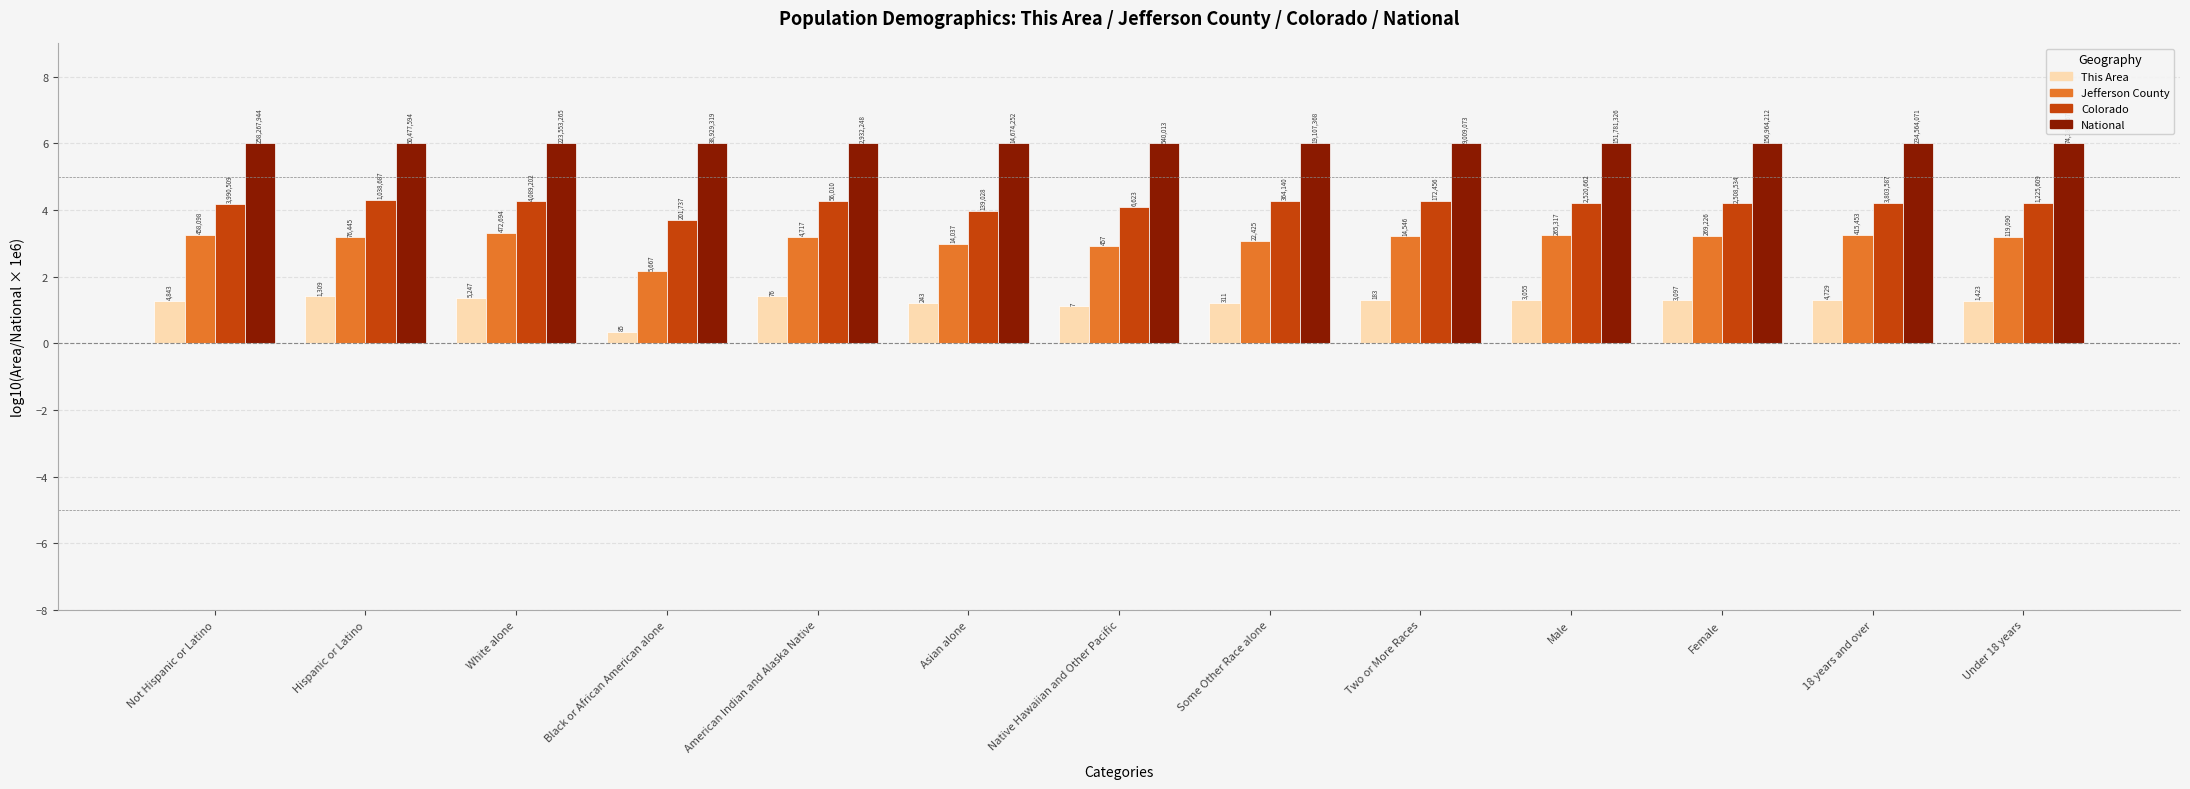

How many bars are there in total?

52